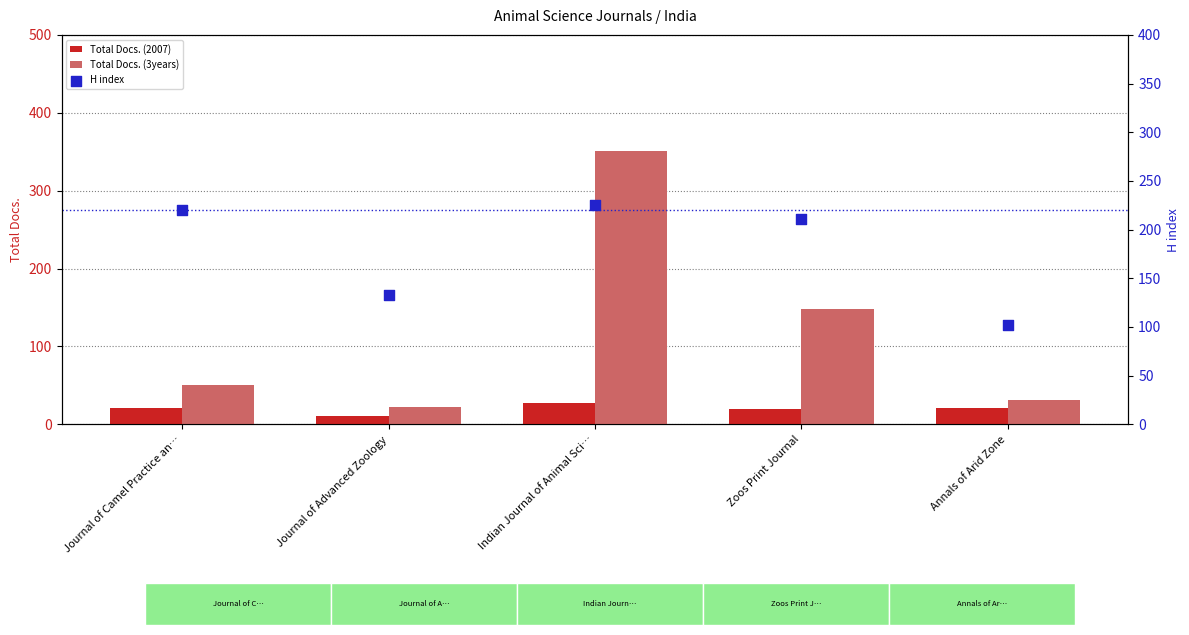

Which series has the largest total across all categories?

H index